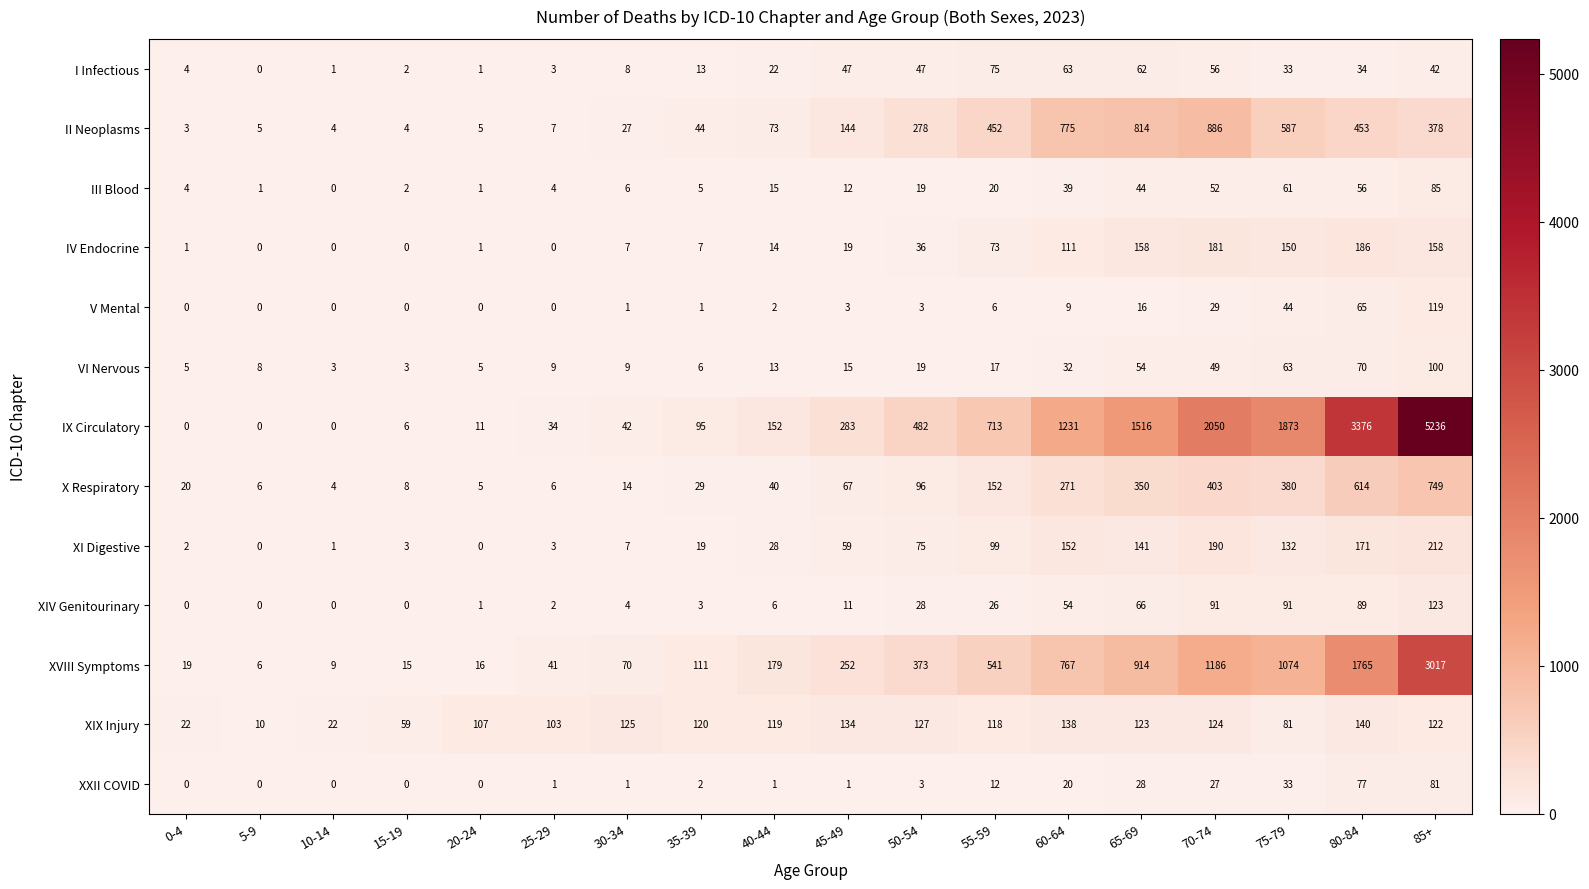

What is the difference between the maximum and minimum values in the VI Nervous series?

97